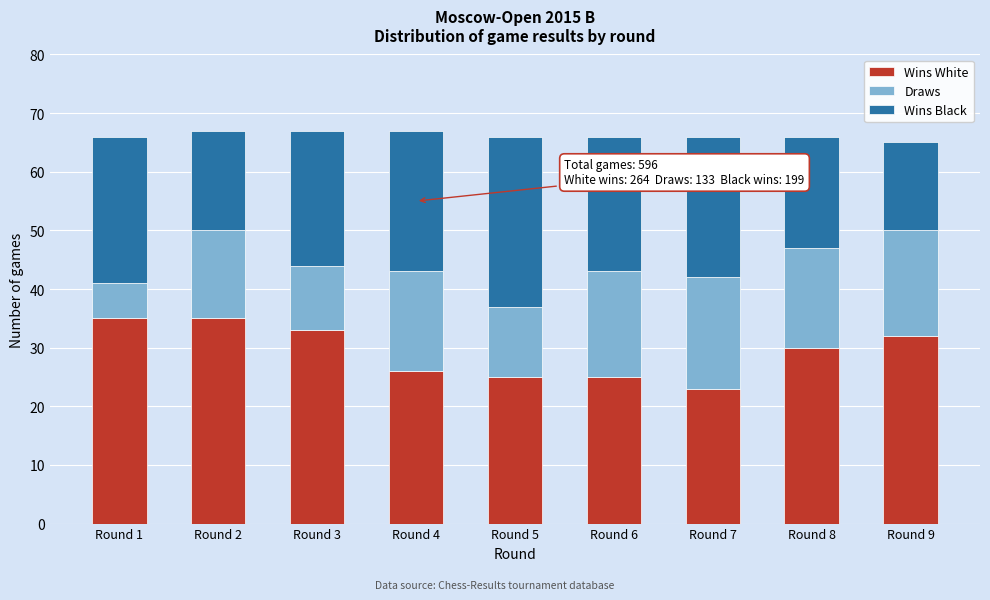

Reading left to right, list the values for the Wins White series.

Round 1=35	Round 2=35	Round 3=33	Round 4=26	Round 5=25	Round 6=25	Round 7=23	Round 8=30	Round 9=32